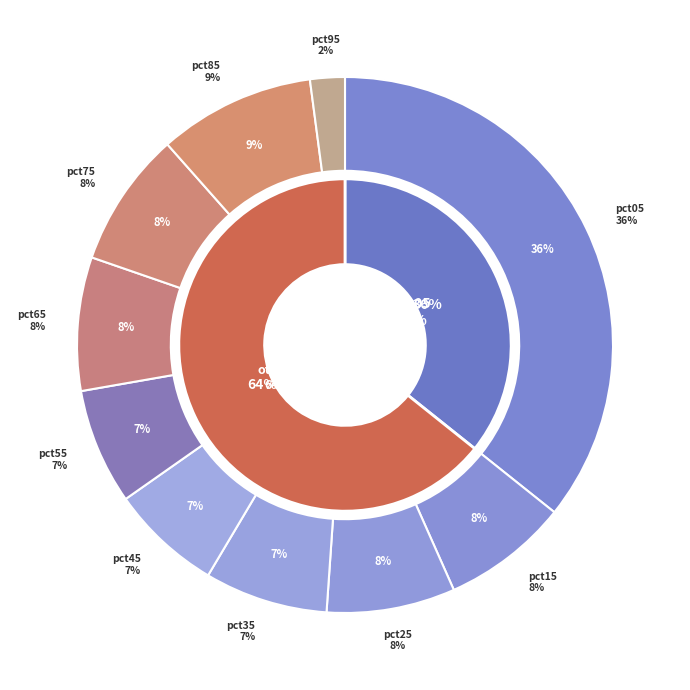

What percentage is NOT represented by pct45?

93.3%